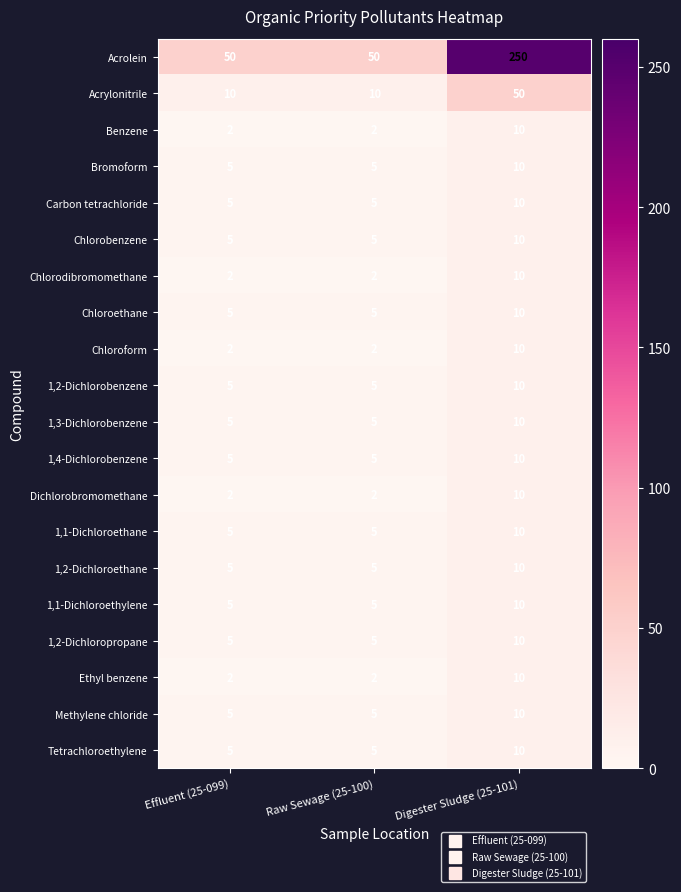

Which series has the largest range (max minus min)?

Acrolein